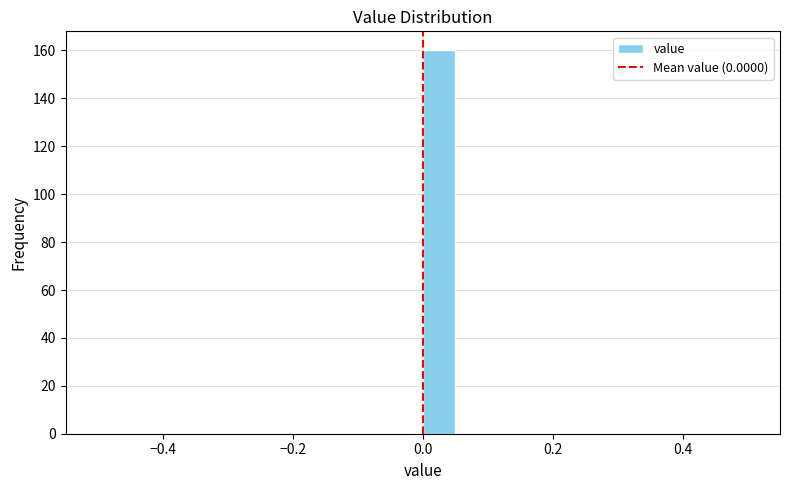

Read against the x-axis, roughly where is the centre of the tallest bar?

0.02